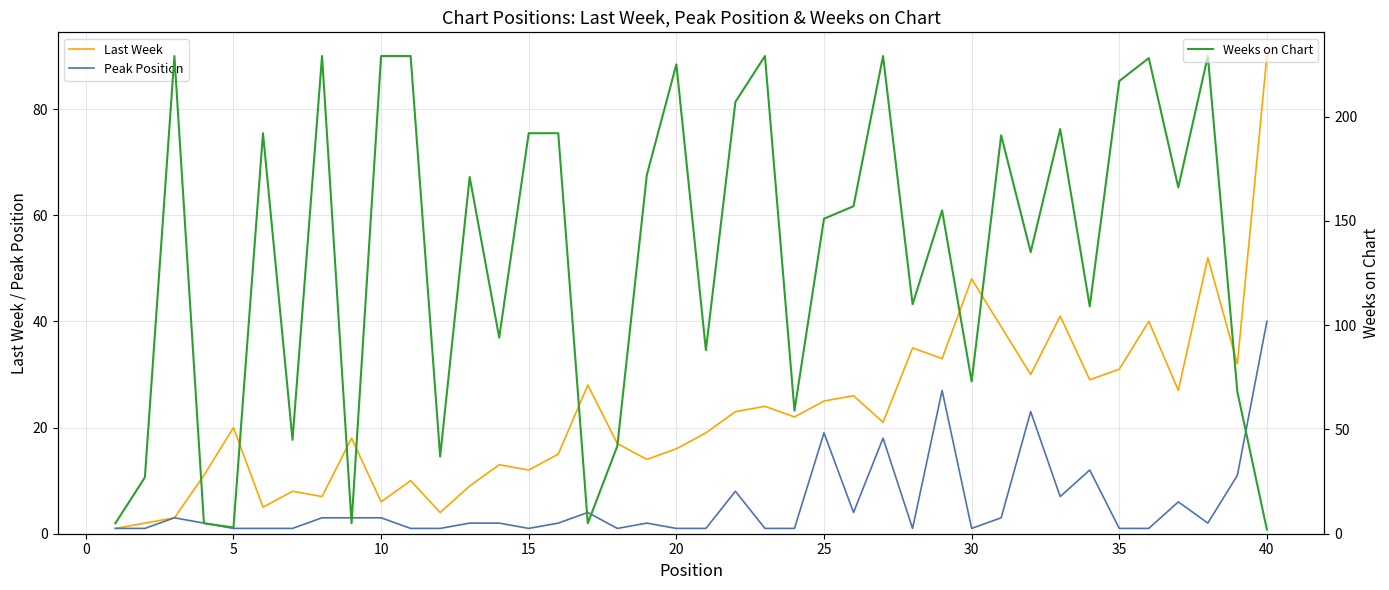

What is the highest value of the Weeks on Chart series?

229